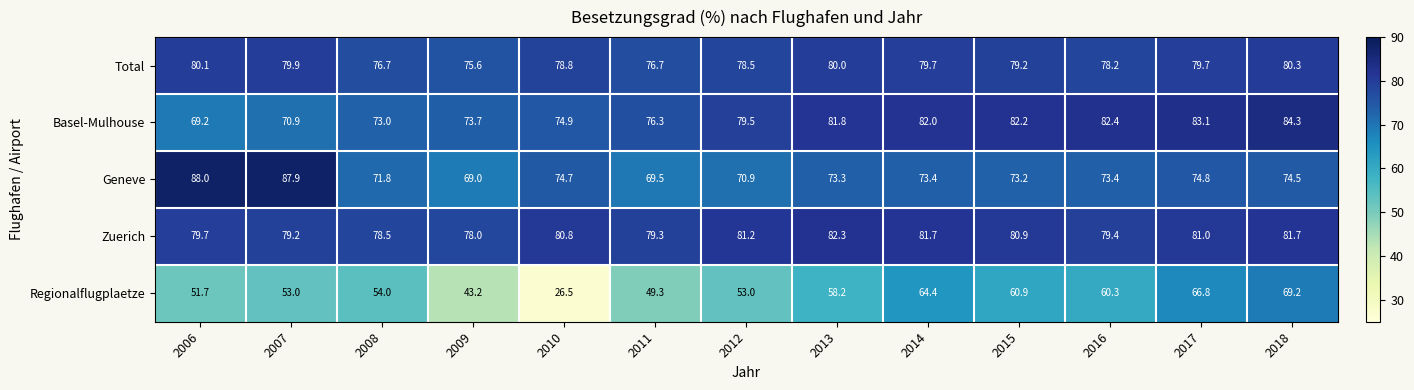

What is the difference between the Zuerich values at 2006 and 2007?

0.5